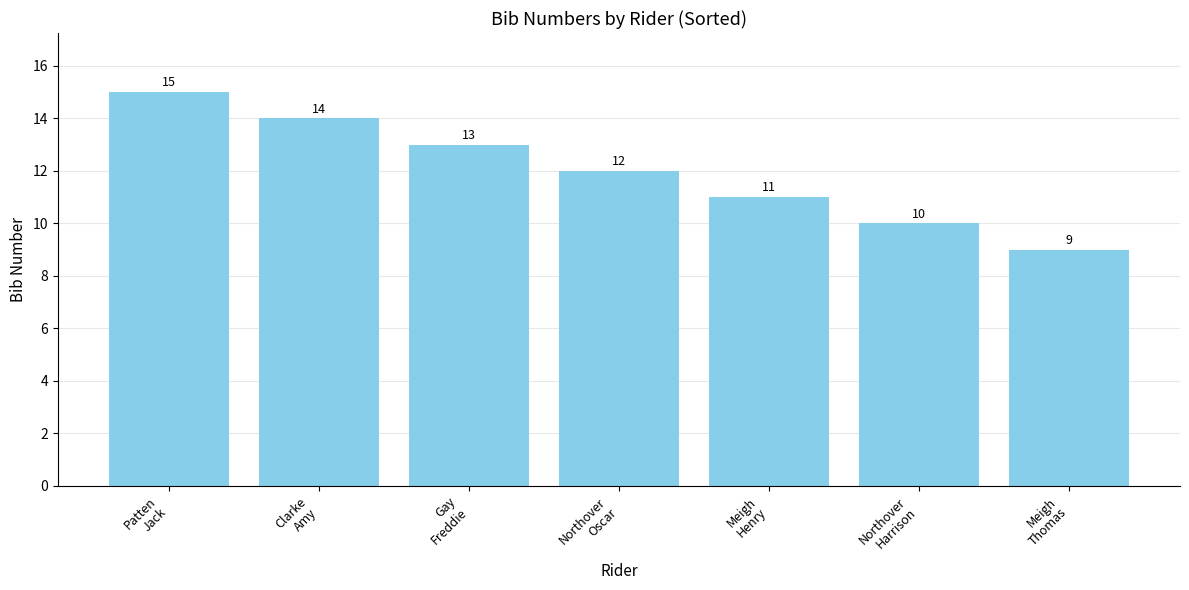

Reading left to right, what are all the values shown in this chart?

Patten
Jack=15	Clarke
Amy=14	Gay
Freddie=13	Northover
Oscar=12	Meigh
Henry=11	Northover
Harrison=10	Meigh
Thomas=9